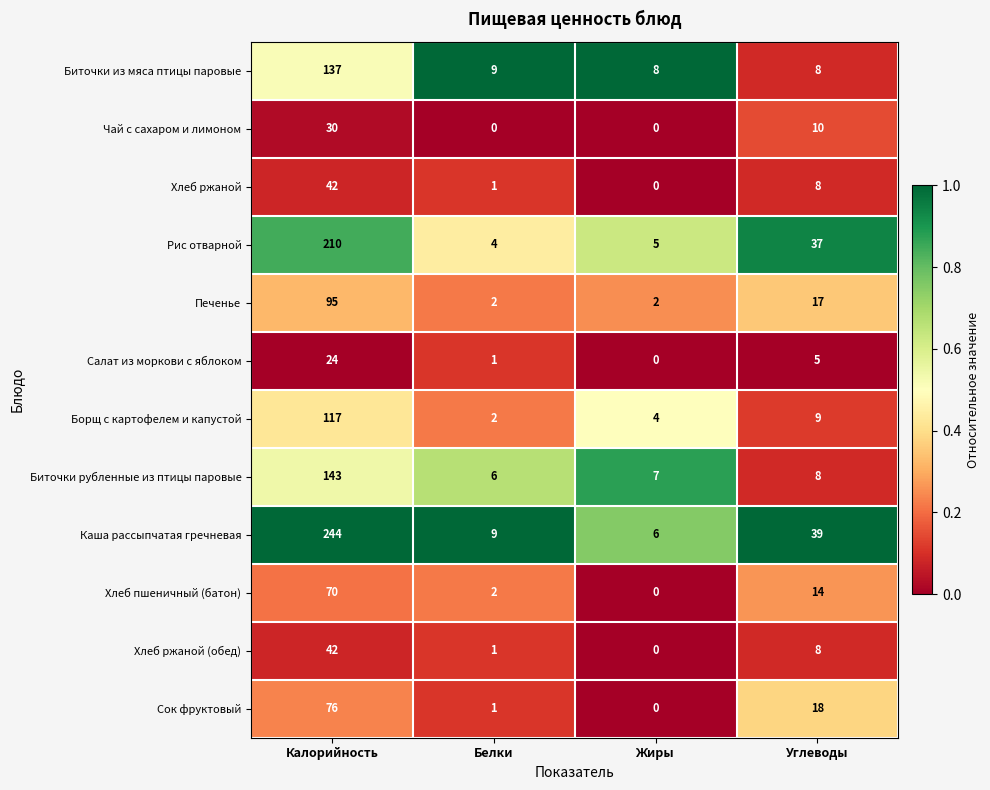

Where is Печенье nearest to the value 48?

Углеводы